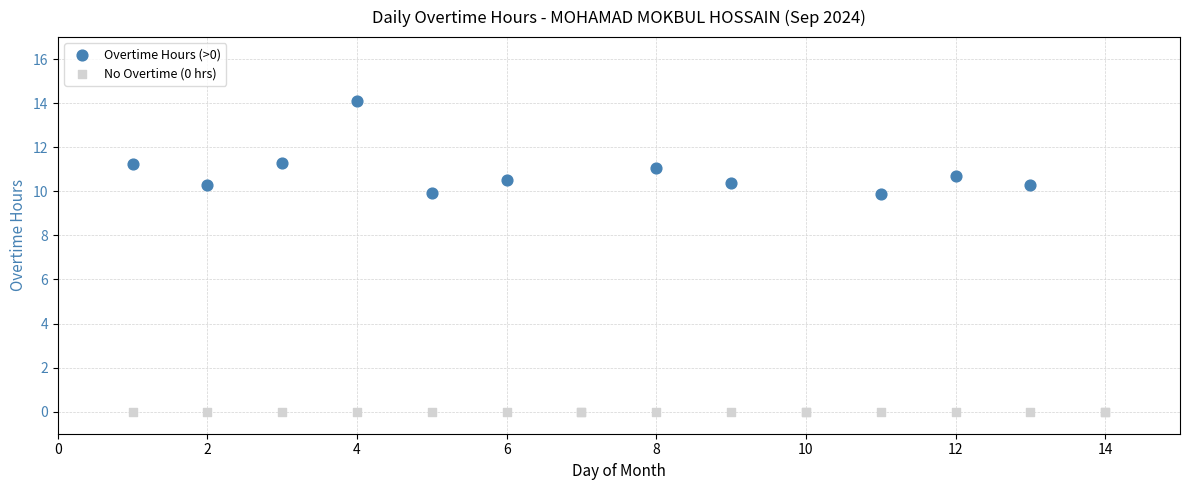

Which series contains the lowest Y value?

No Overtime (0 hrs)